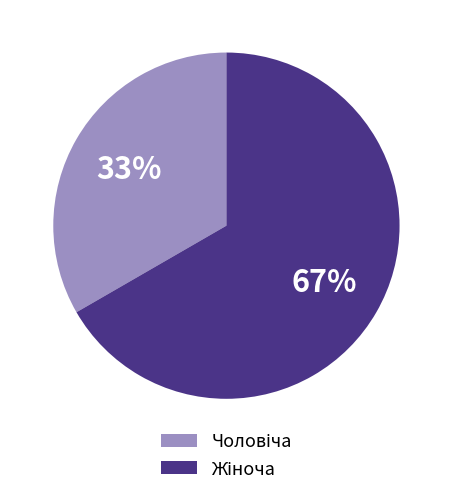

To the nearest percent, what is the average slice percentage?

50%